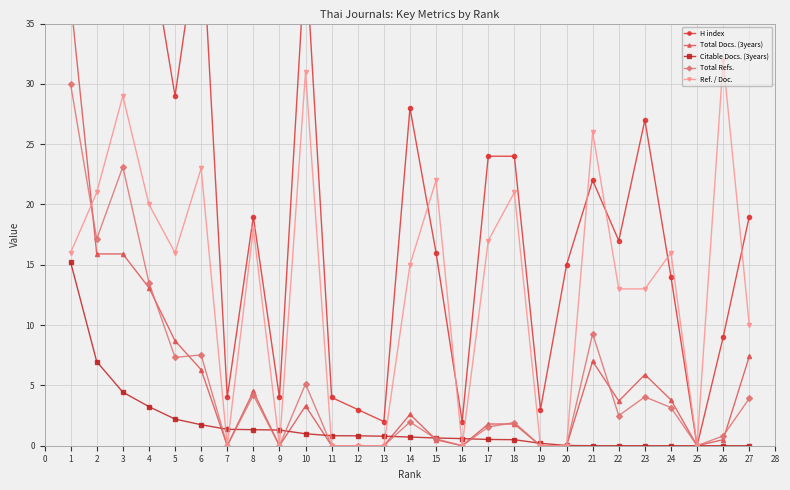

The value of Ref. / Doc. at 22 is 19.5. True or false?

False